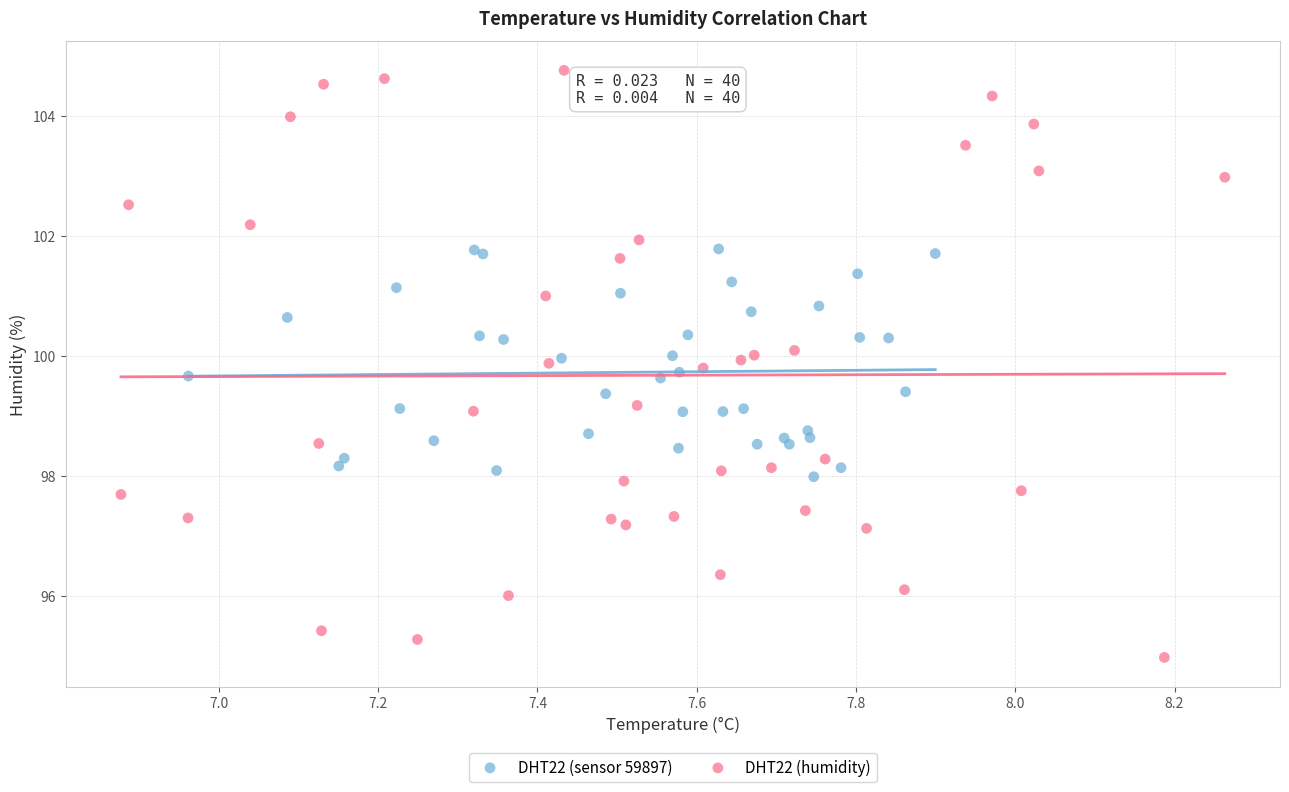

Which series has the widest spread of Y values?

DHT22 (humidity)